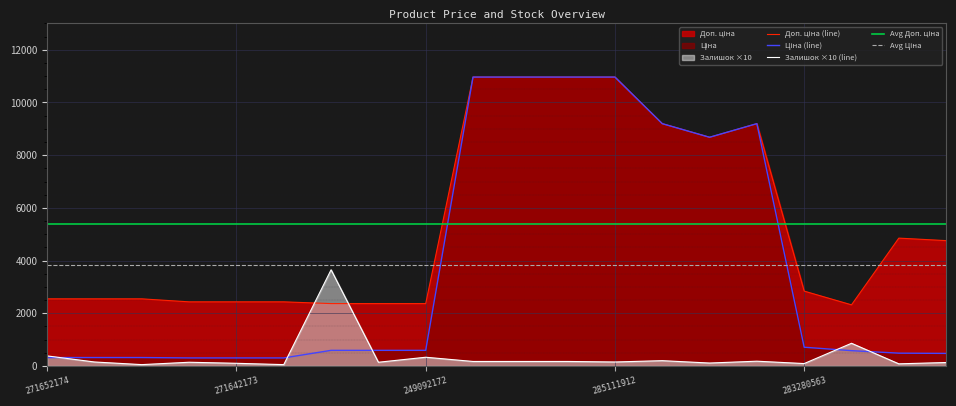

How many intersections are there between Залишок and Доп. ціна?

2